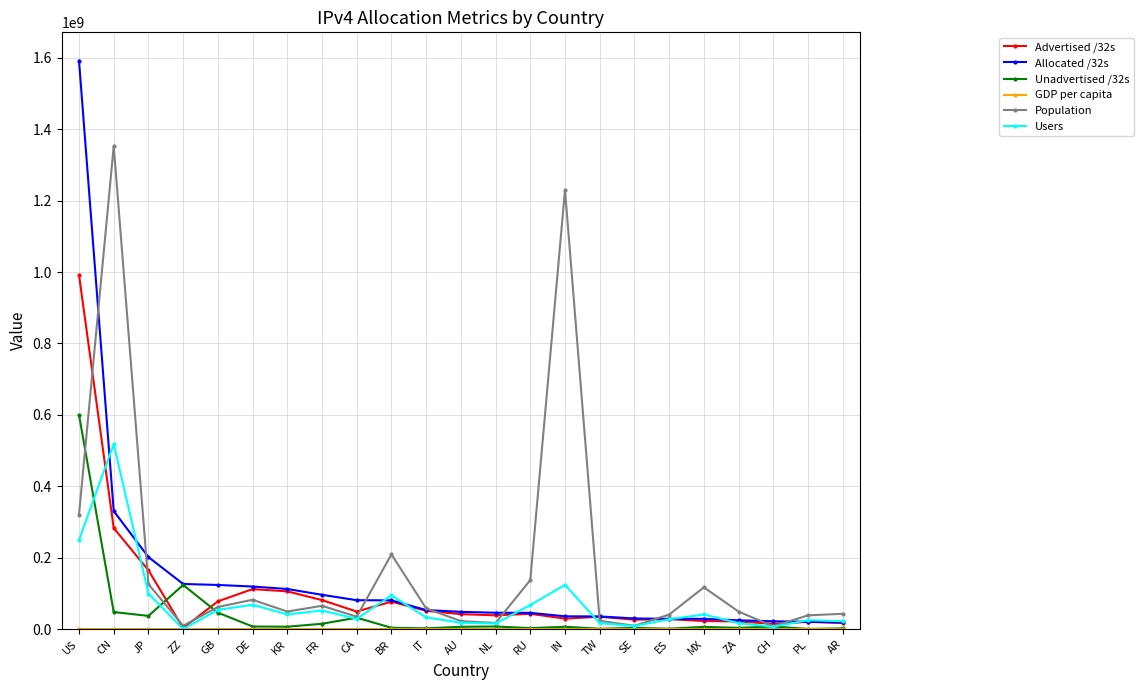

Which series has the largest range (max minus min)?

Allocated /32s